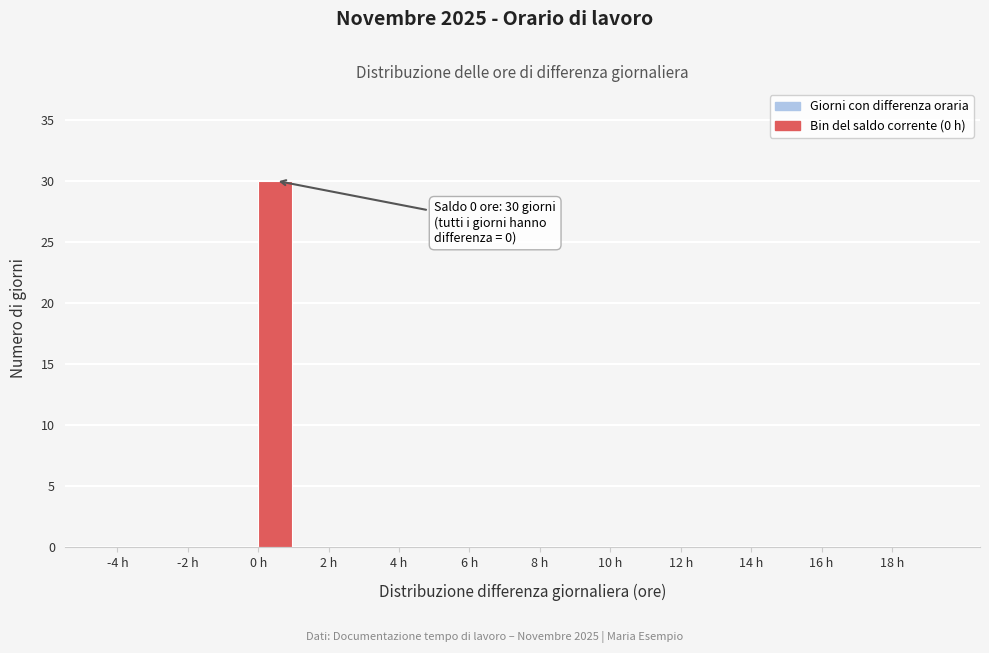

Over which range of the x-axis is the bar tallest?

0 to 1